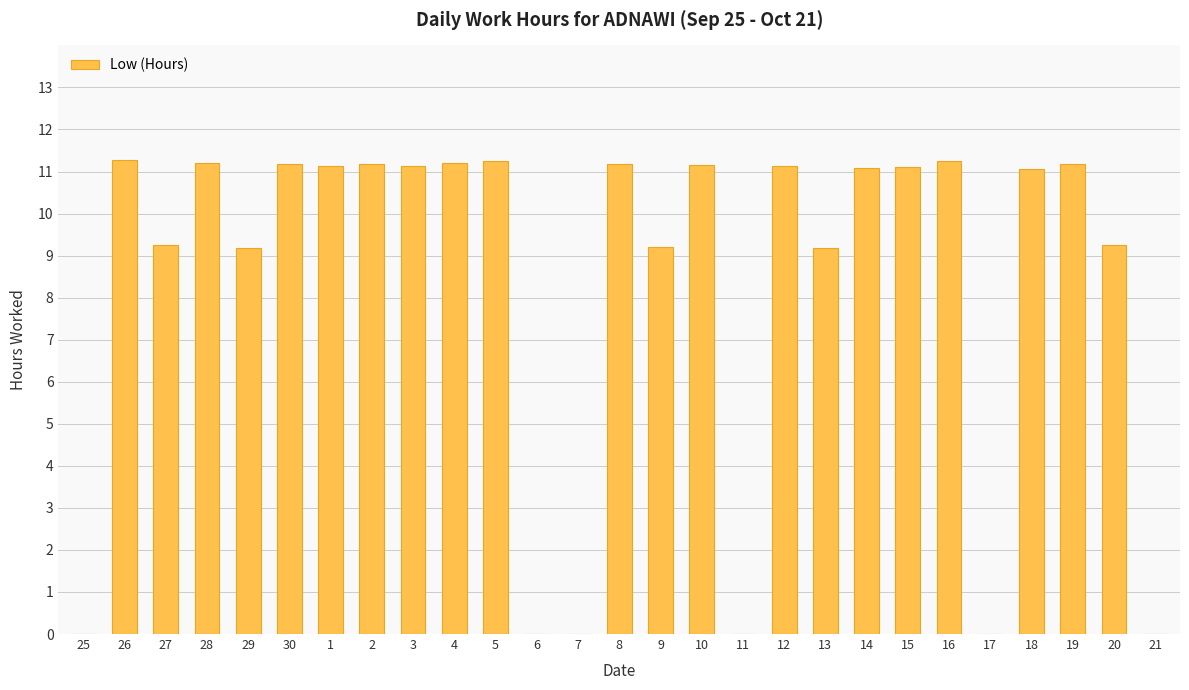

The value at 16 is 11.2. True or false?

True